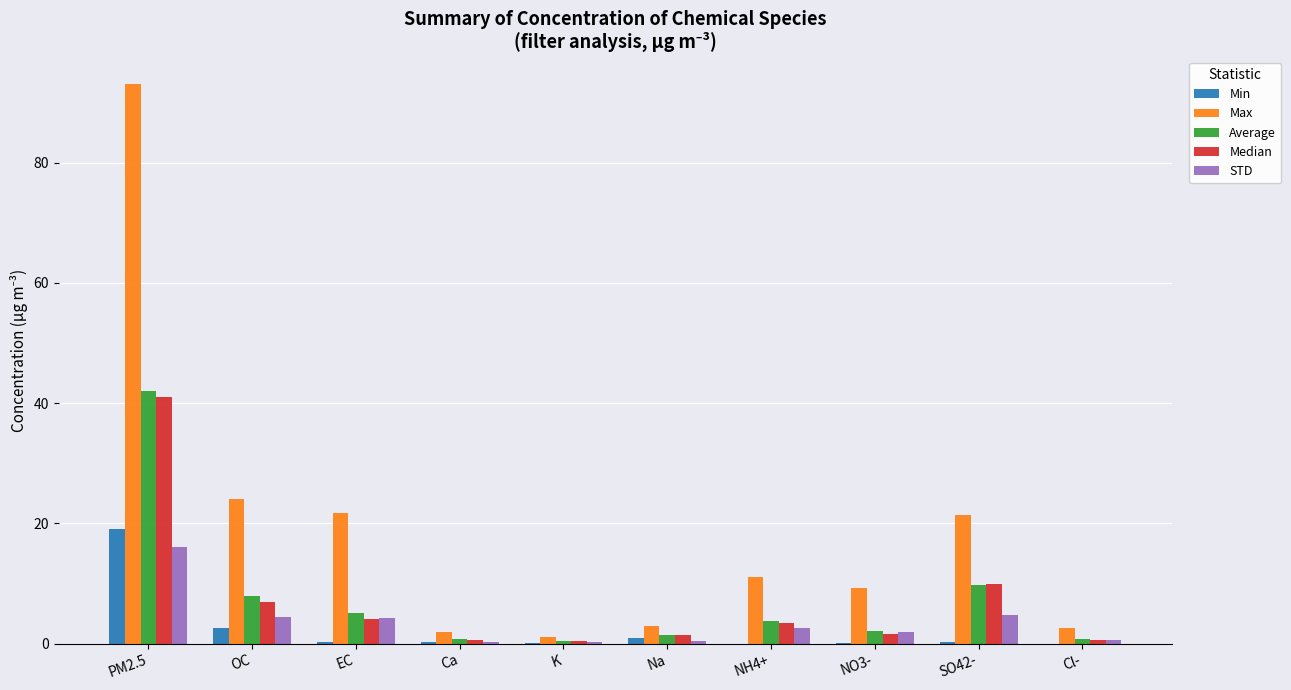

What is the total value across all series at K?

2.1